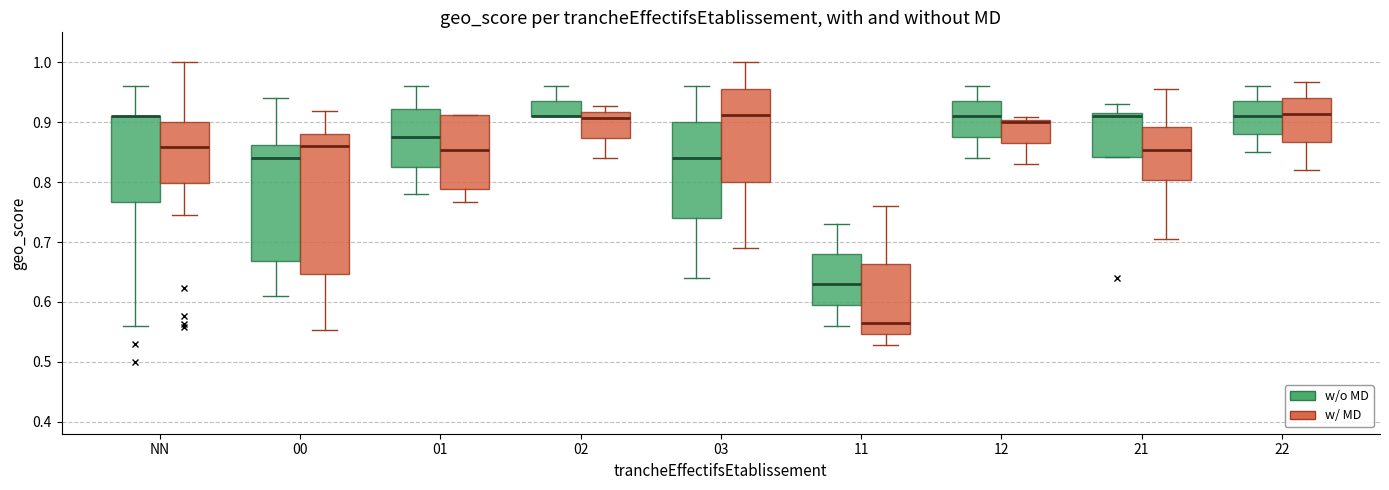

Comparing the boxes themselves (not the whiskers), which one is the tallest?

00 (w/ MD)